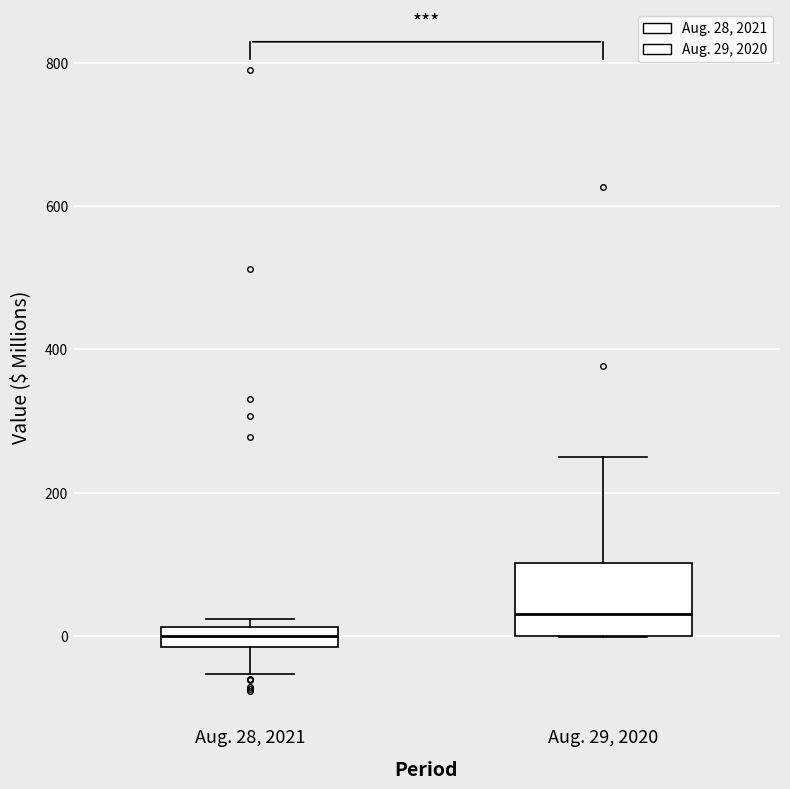

Which box is the tallest, from its lower edge to its upper edge?

Aug. 29, 2020